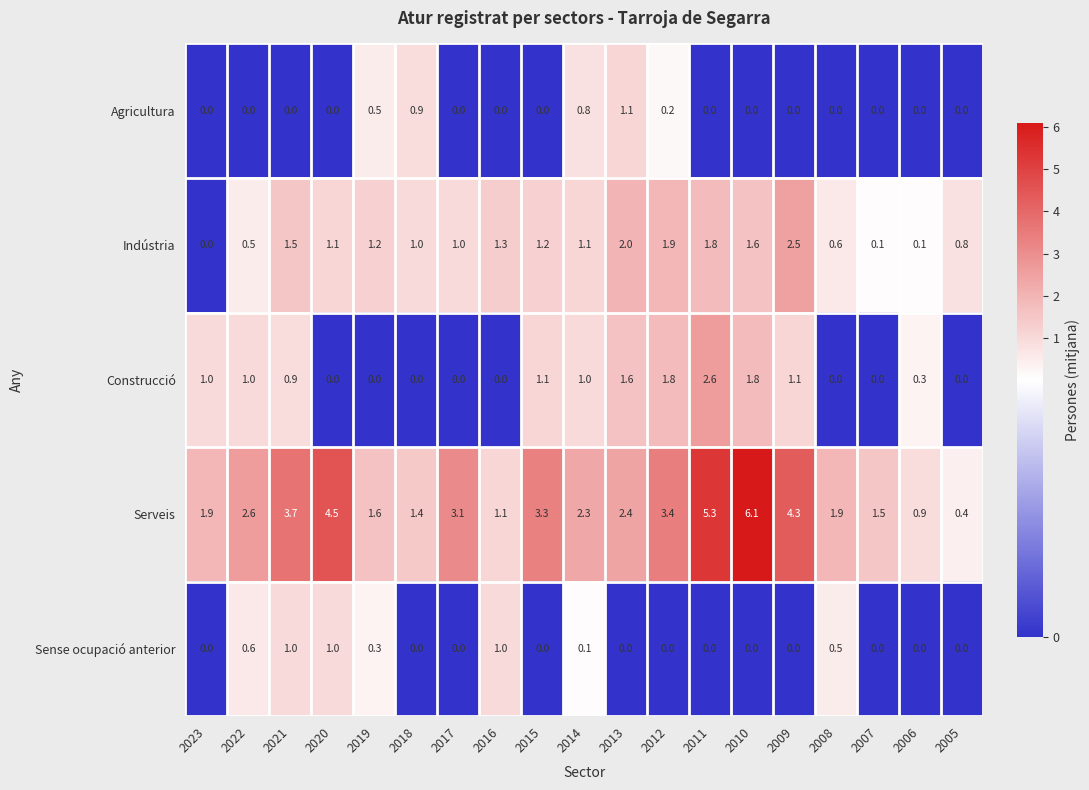

Which category has the highest value in the Construcció series?

2011